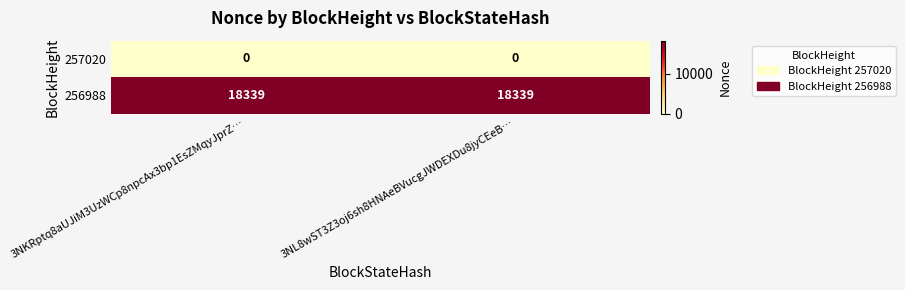

Is it true that 256988 equals 5731 at 3NKRptq8aUJiM3UzWCp8npcAx3bp1EsZMqyJprZ…?

False